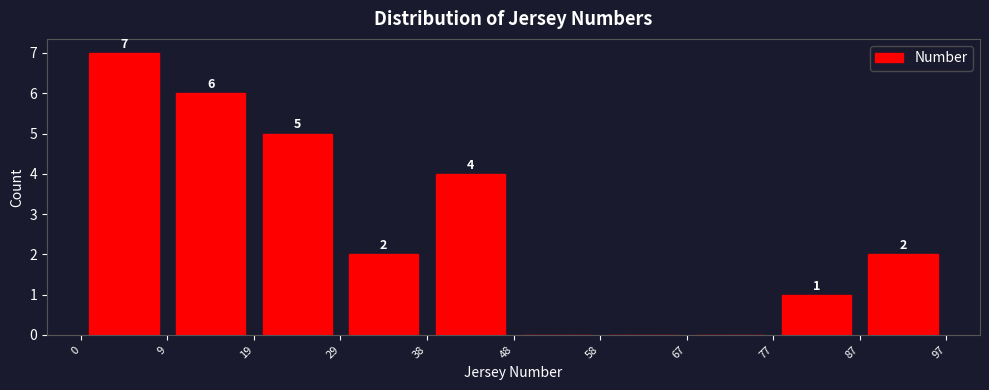

Which range on the x-axis has the tallest bar?

0 to 9